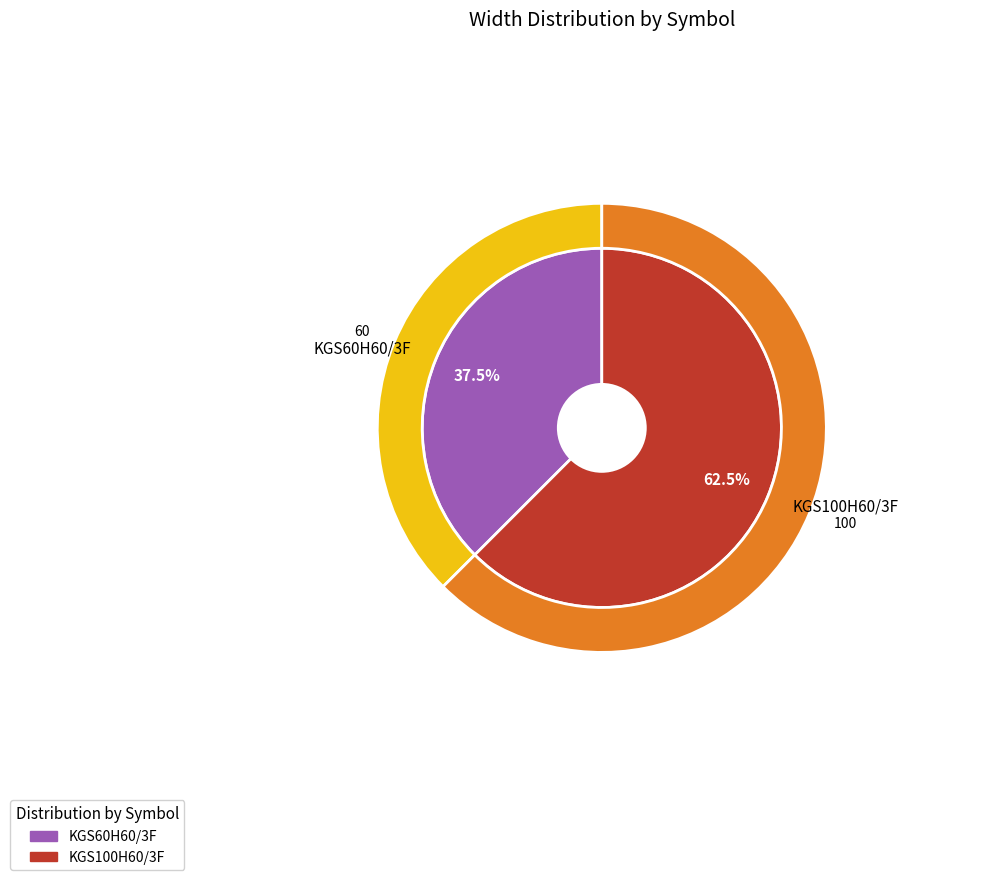

To the nearest percent, what is the average slice percentage?

50%